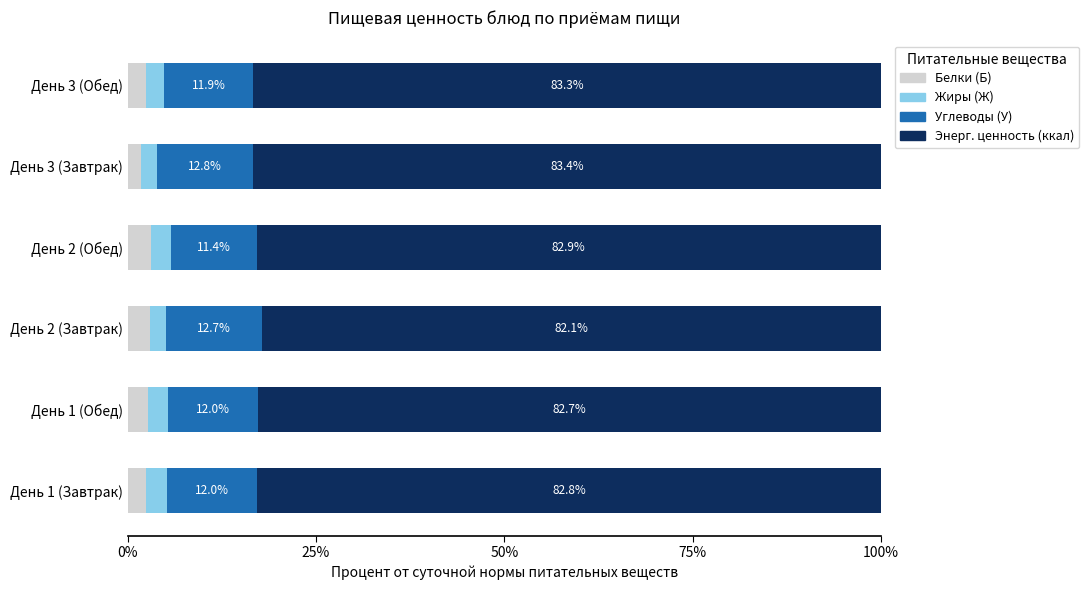

At which label does Белки (Б) reach its minimum?

День 3 (Завтрак)